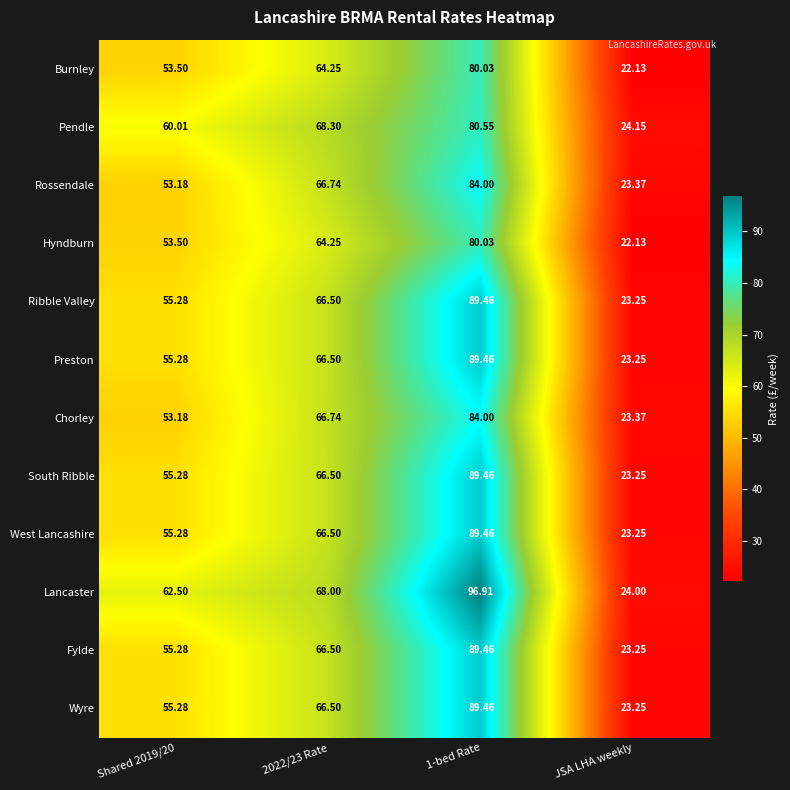

What is the difference between the highest and lowest values at Shared 2019/20?

9.3